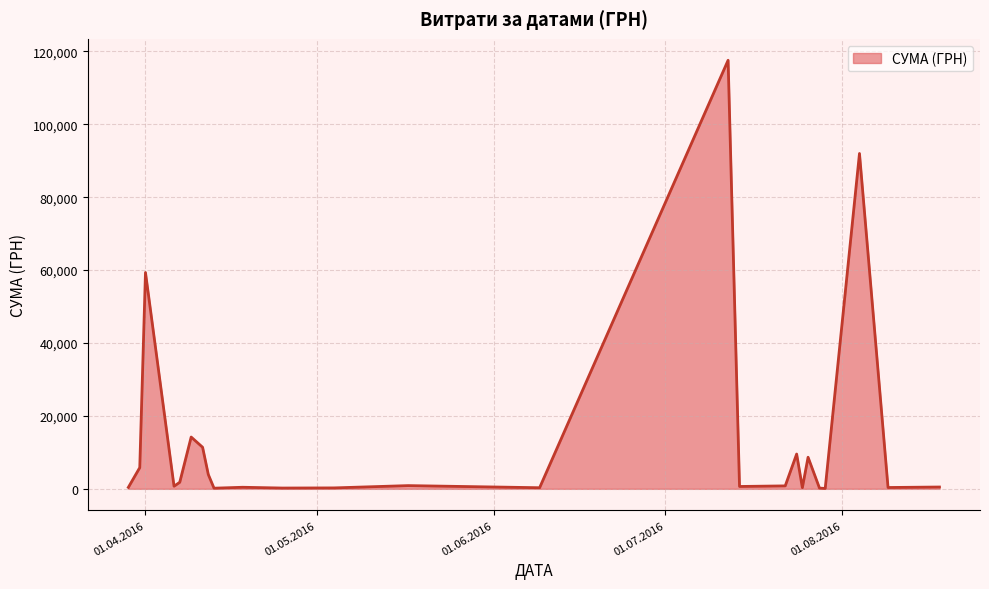

What is the maximum value shown in the chart?

117568.8